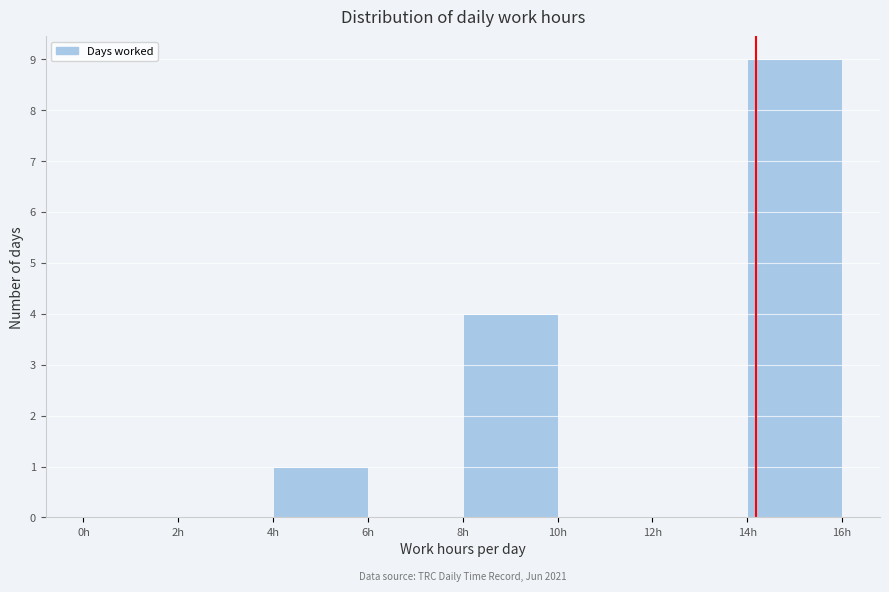

Which range on the x-axis has the tallest bar?

14 to 16